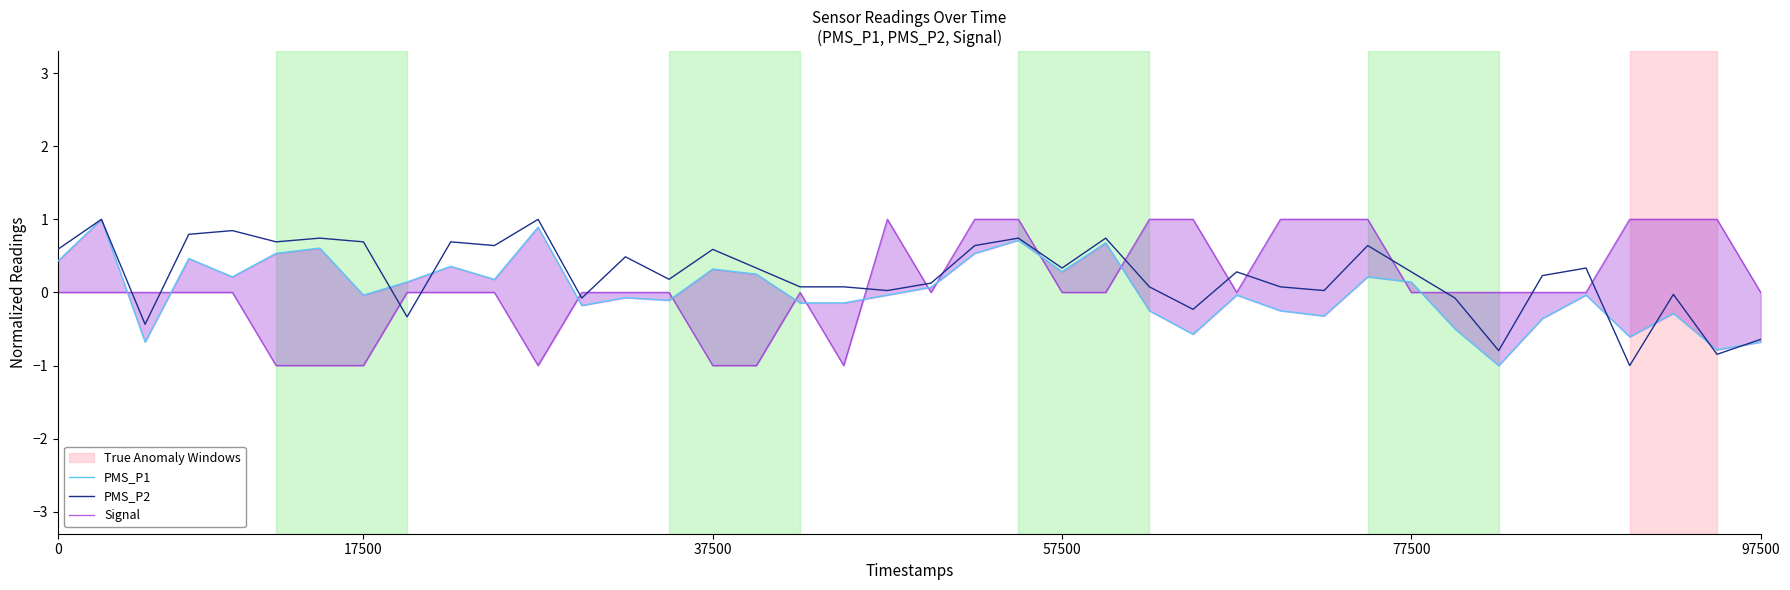

How many interior local peaks does the Signal series have?

2